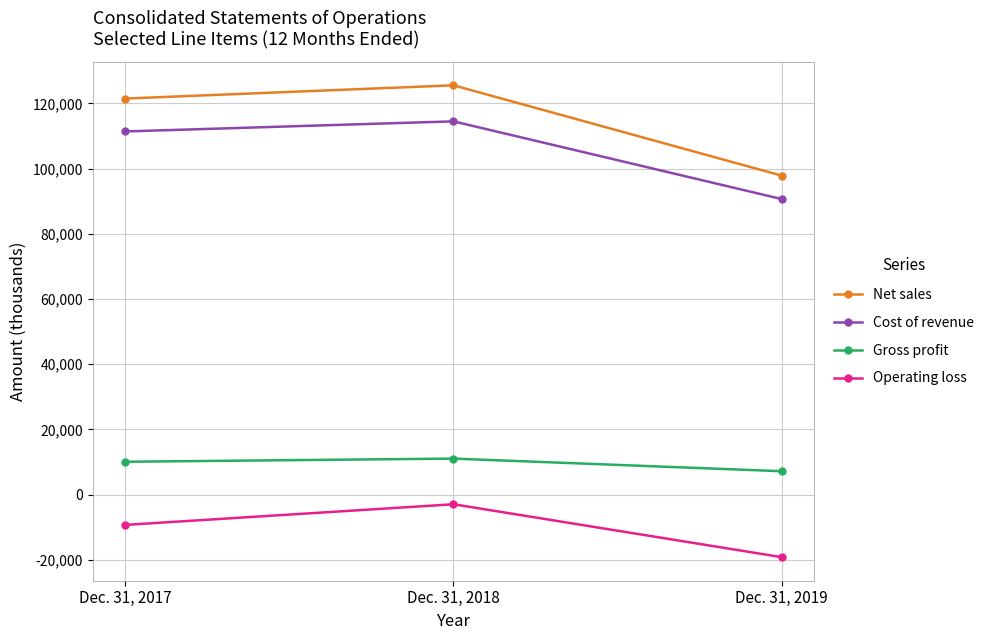

Reading left to right, list all the values displayed in this chart.

Net sales: Dec. 31, 2017=121520	Dec. 31, 2018=125582	Dec. 31, 2019=97883
Cost of revenue: Dec. 31, 2017=111428	Dec. 31, 2018=114525	Dec. 31, 2019=90693
Gross profit: Dec. 31, 2017=10092	Dec. 31, 2018=11057	Dec. 31, 2019=7190
Operating loss: Dec. 31, 2017=-9279	Dec. 31, 2018=-2952	Dec. 31, 2019=-19171